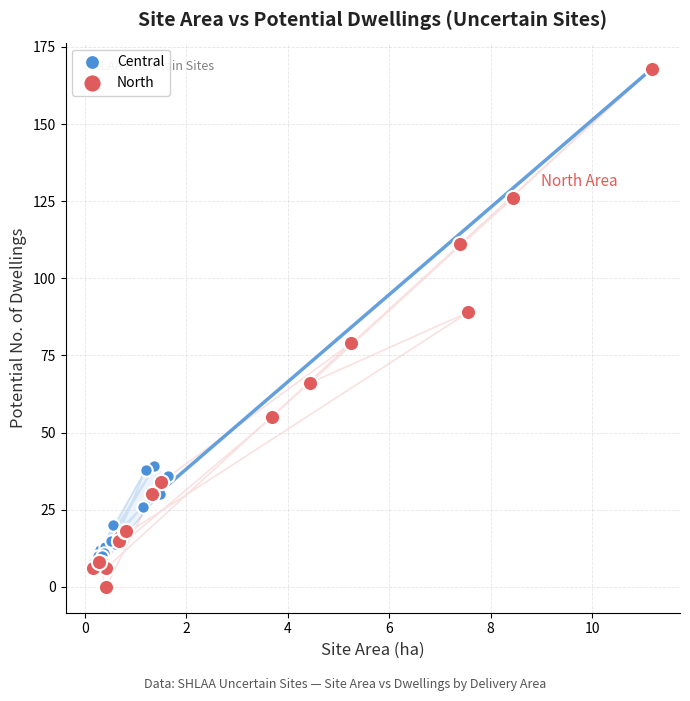

Which series reaches the maximum Y coordinate?

North